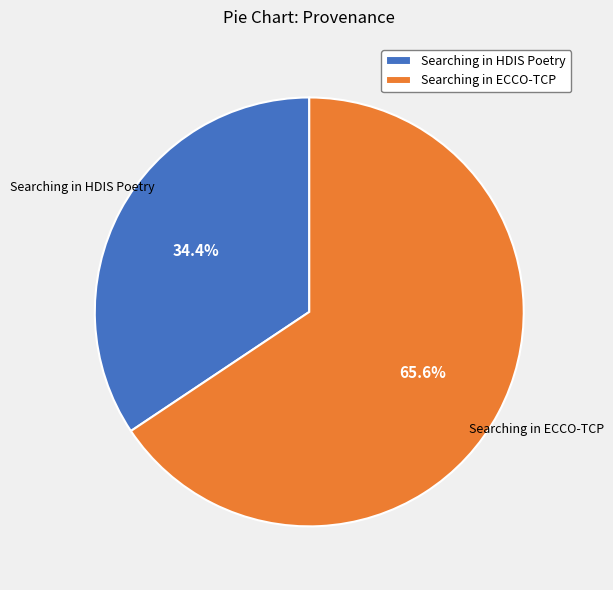

Which has a higher value, Searching in ECCO-TCP or Searching in HDIS Poetry?

Searching in ECCO-TCP